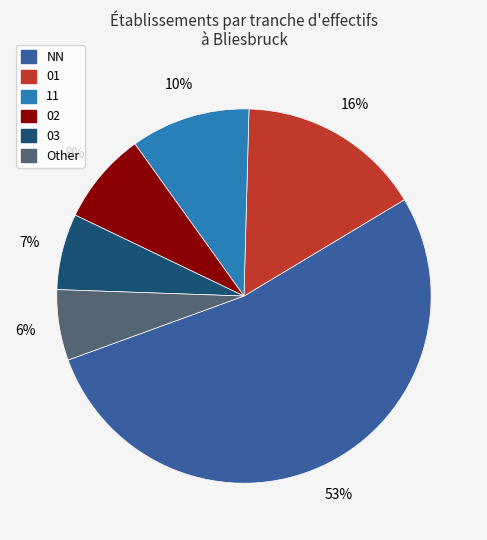

To the nearest percent, what portion does 11 represent?

10%